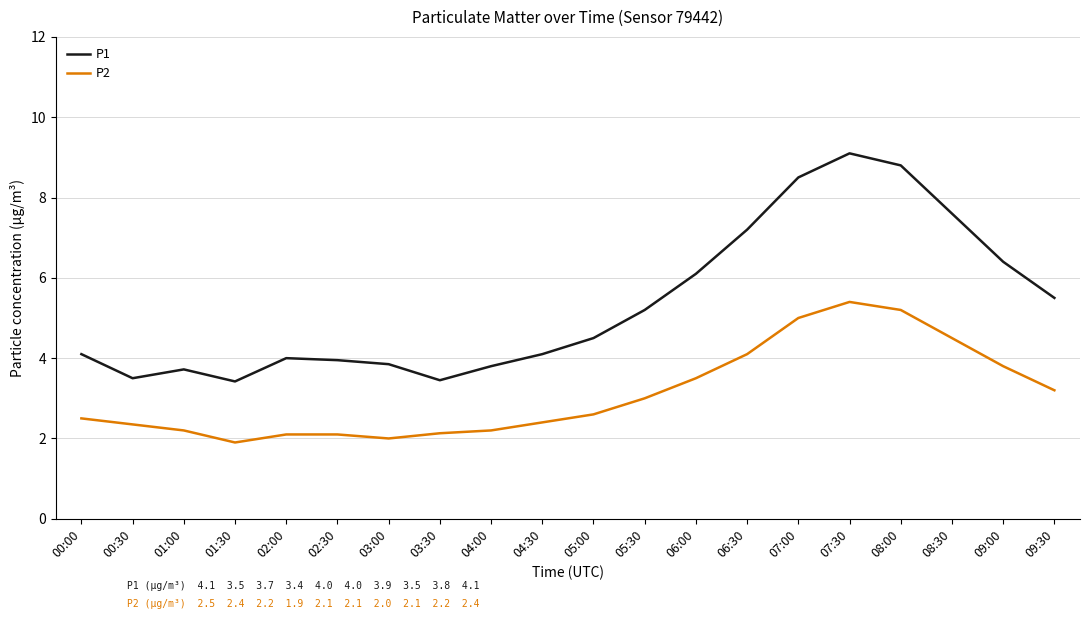

What position from the right is 07:00?

6